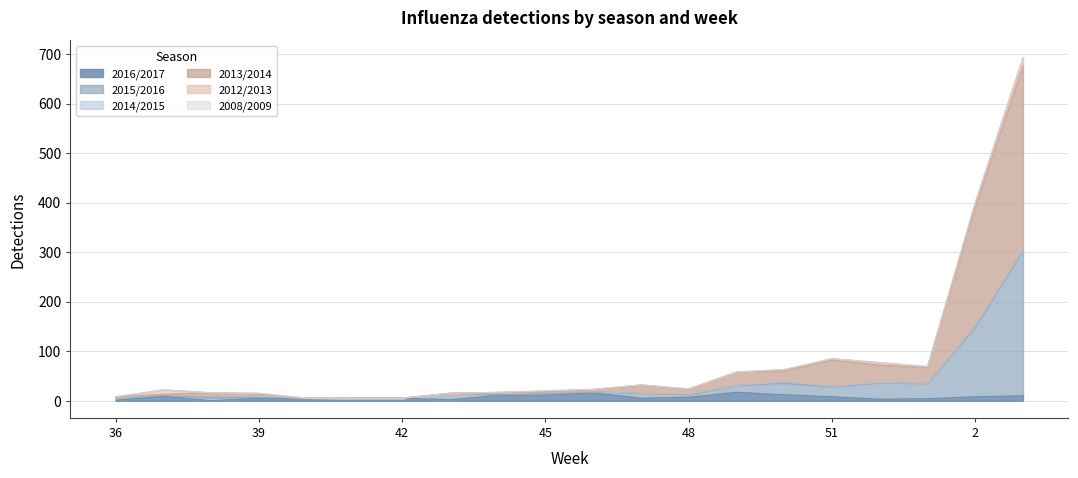

True or false: 2013/2014 and 2015/2016 intersect in this chart.

False